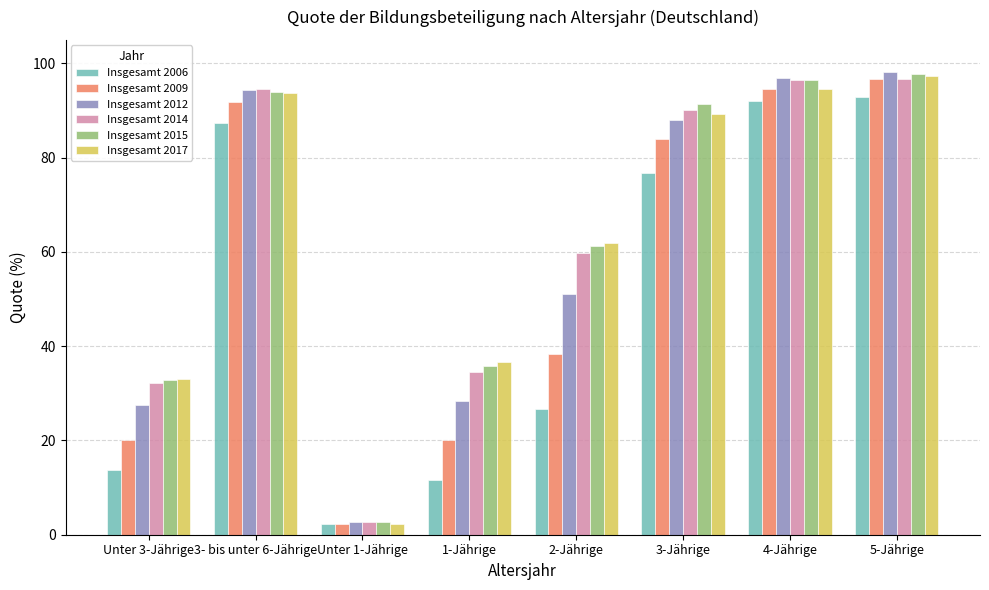

At which label does Insgesamt 2009 first exceed 83?

3- bis unter 6-Jährige